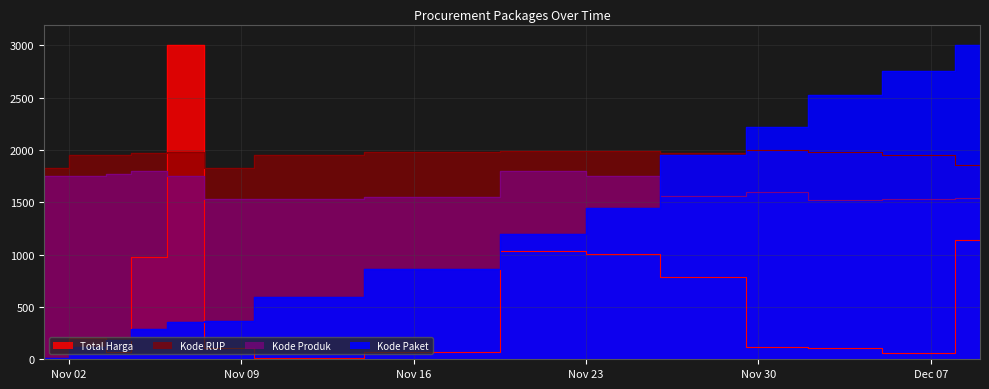

What is the value of the Kode RUP point at the 9th from the left?

1992.9